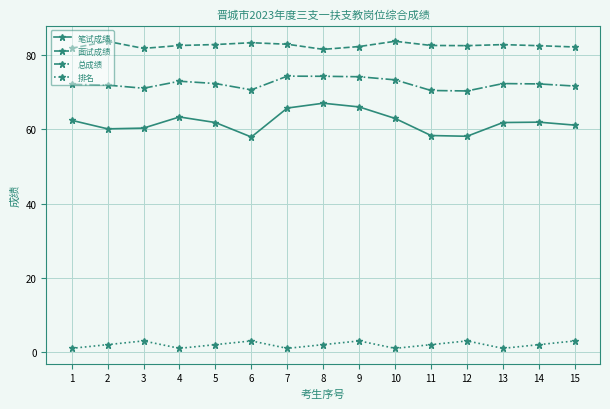

Which series has the widest spread of values?

笔试成绩